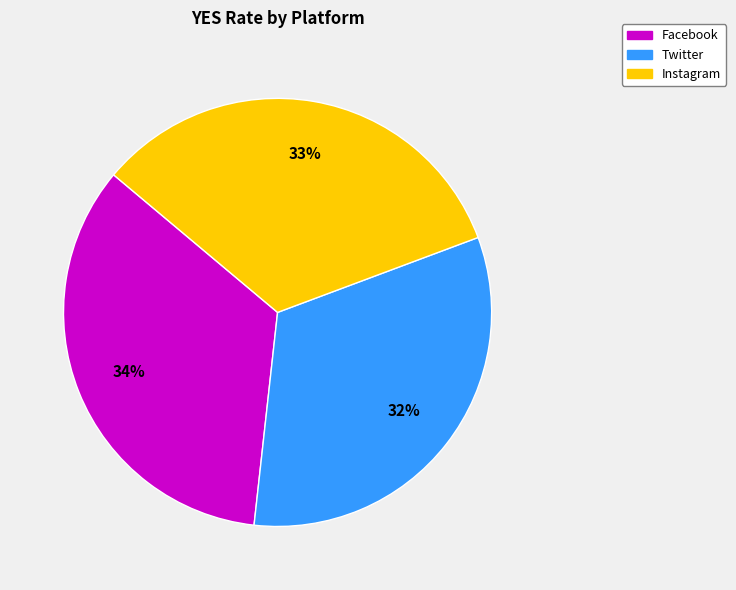

Is the sum of Twitter and Instagram greater than half?

Yes